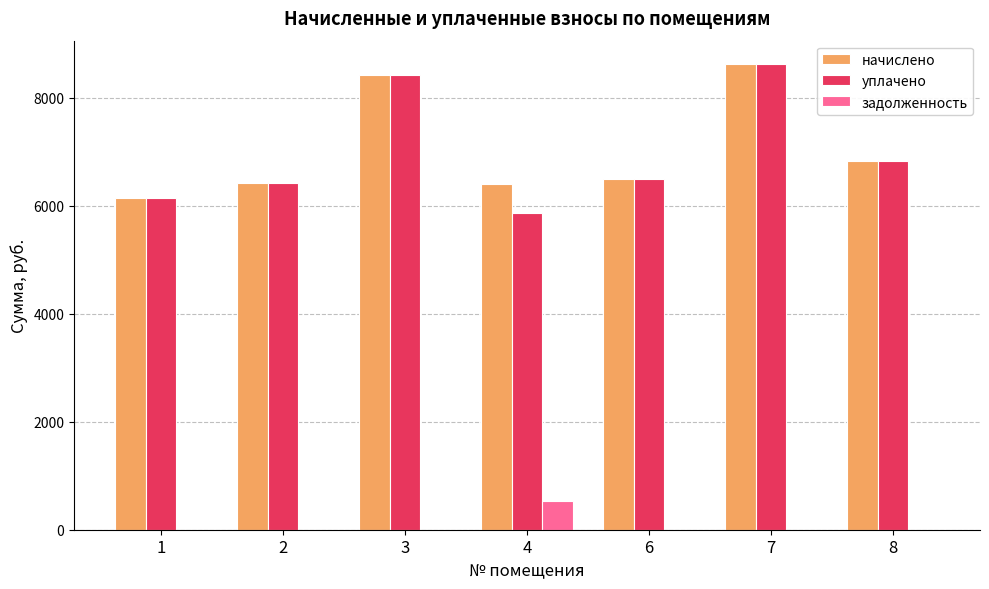

At which label does уплачено first exceed 6491?

3